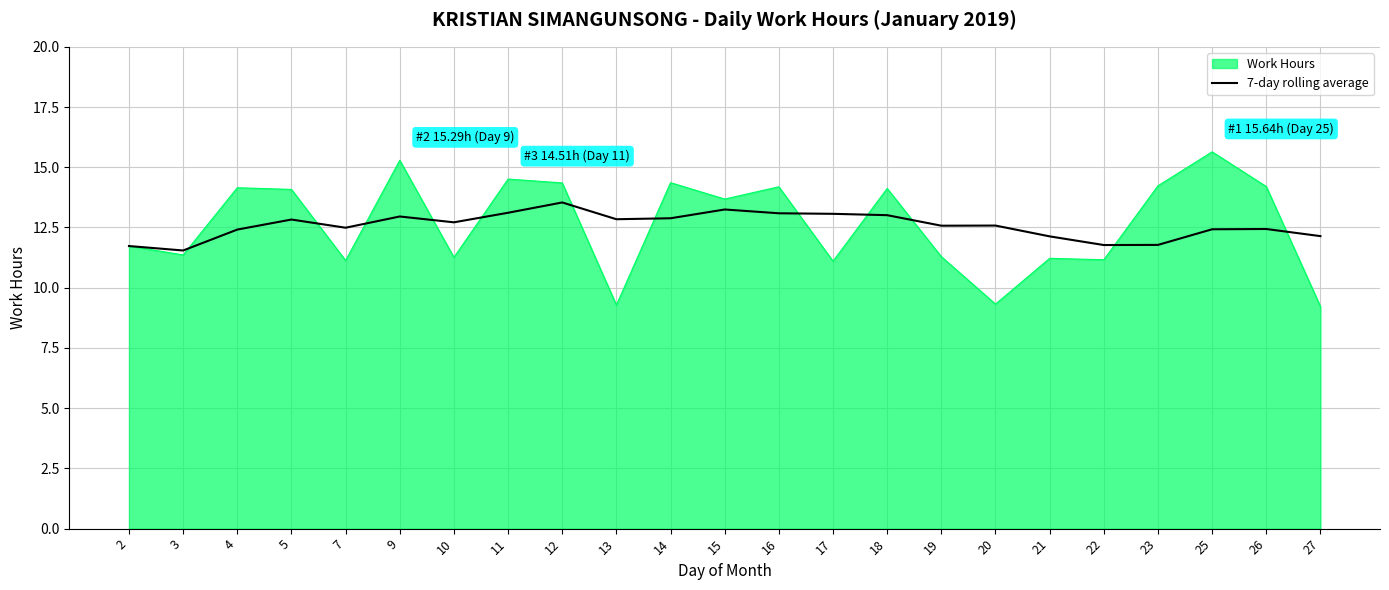

How many series are shown in this chart?

2